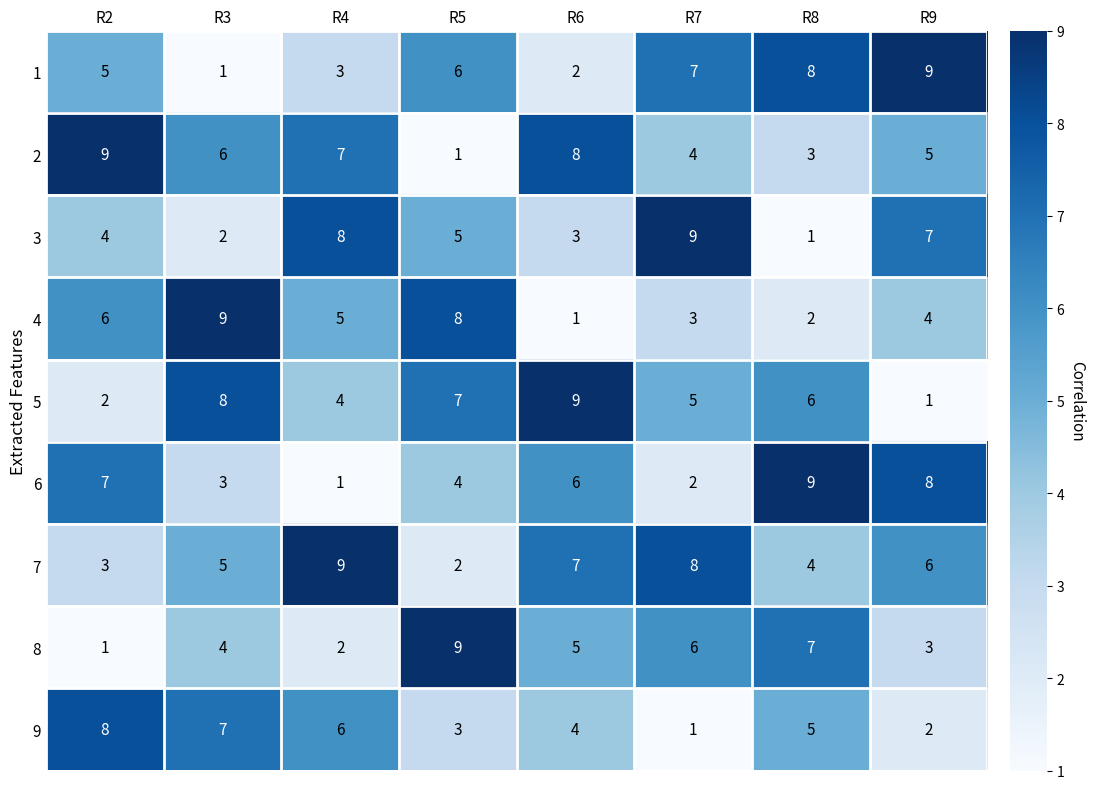

What is the difference between the maximum and second lowest values in the 5 series?

7